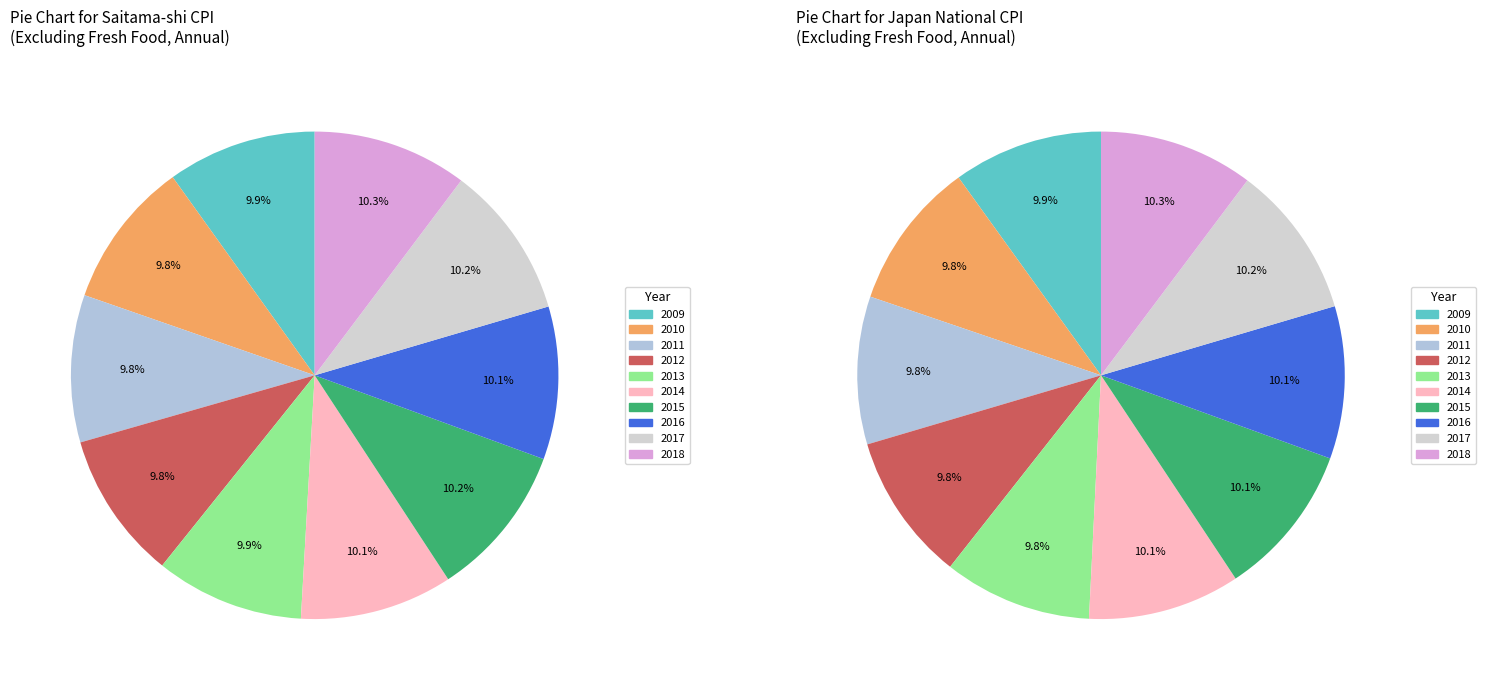

Rank the categories by value from highest to lowest.

2018, 2015, 2017, 2016, 2014, 2009, 2013, 2012, 2010, 2011